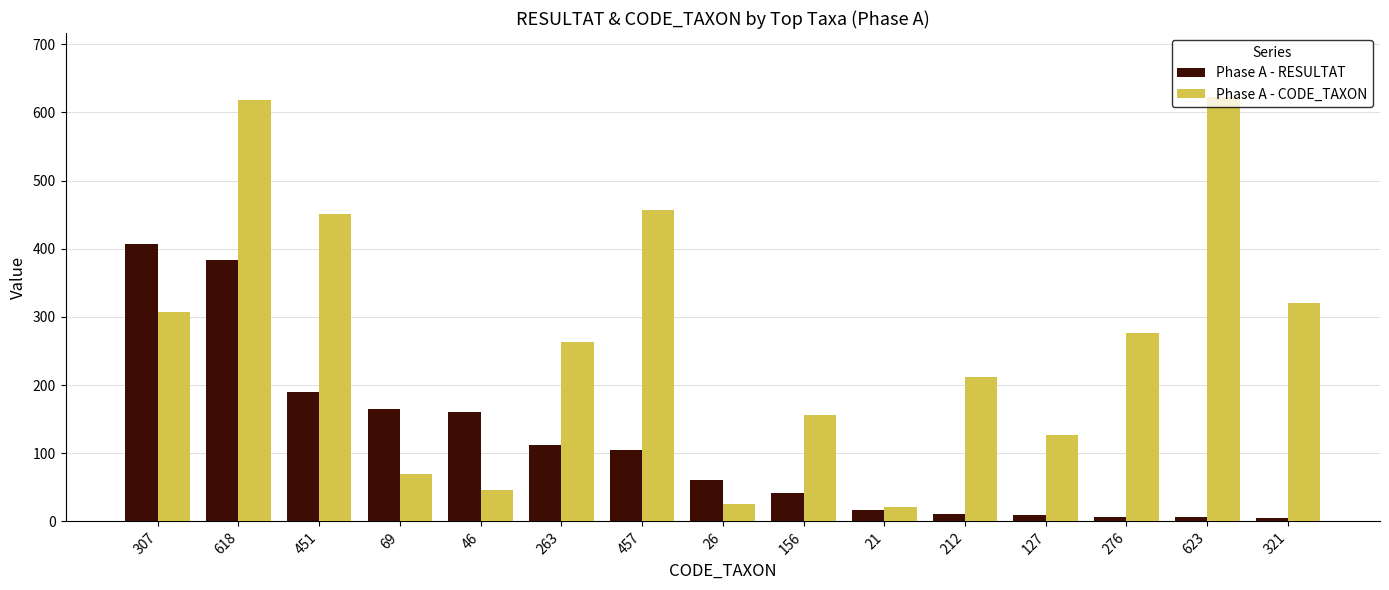

What is the average value of the Phase A - RESULTAT series?

112